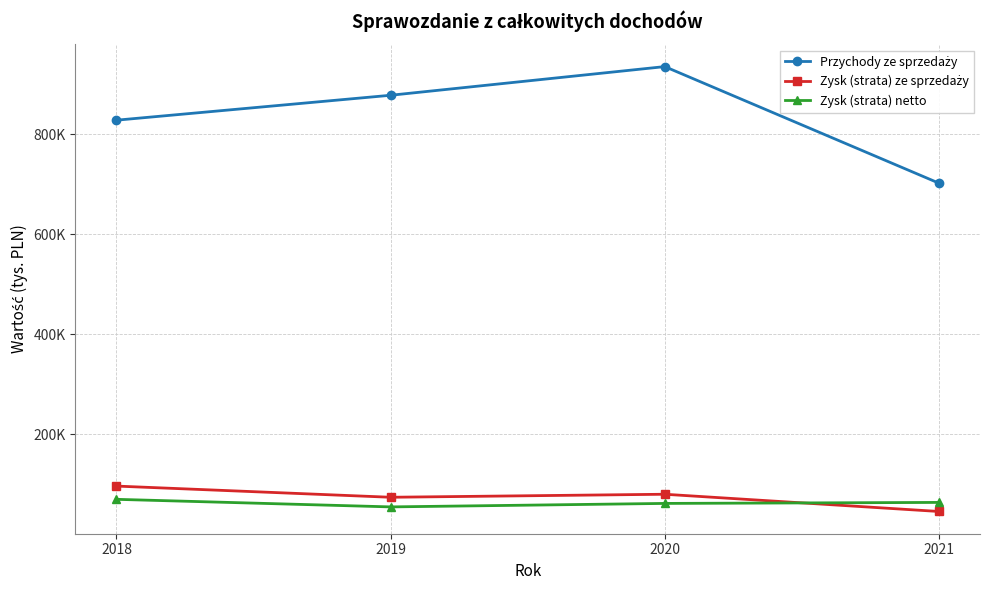

Between 2018 and 2021, which series saw the biggest shift?

Przychody ze sprzedaży